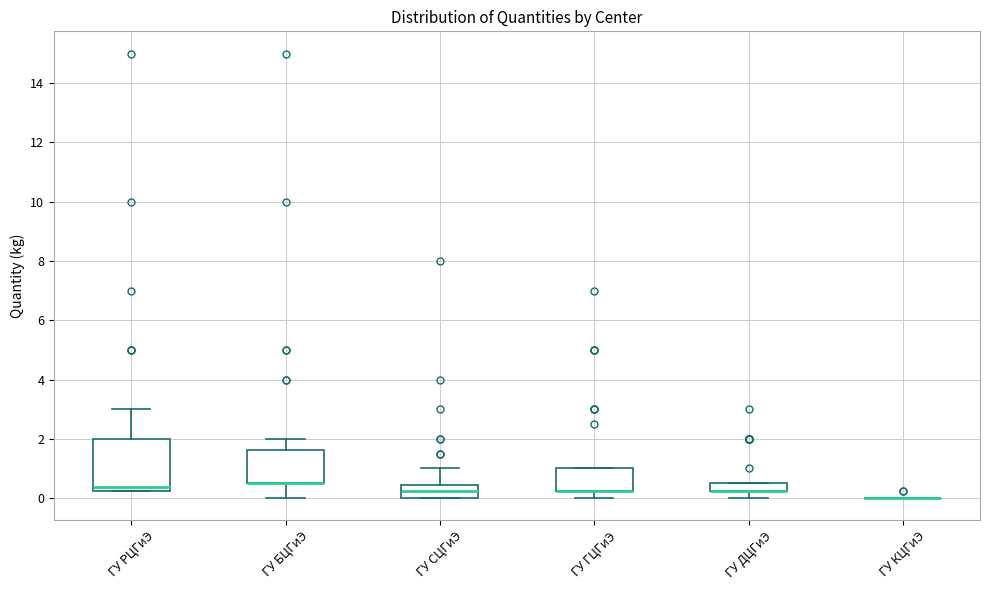

Where does the median line of the box for ГУ РЦГиЭ sit on the y-axis? The values are not printed on the chart, so give them approximately, as read against the axis.

0.4